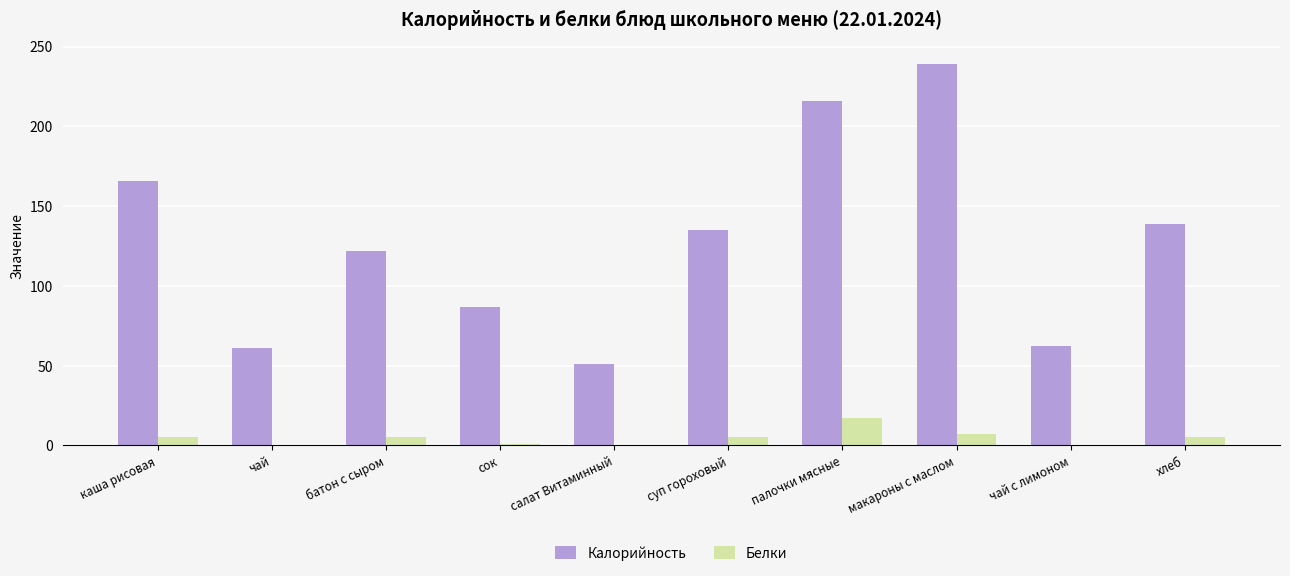

Is the value of Белки at чай с лимоном greater than the value of Калорийность at салат Витаминный?

No